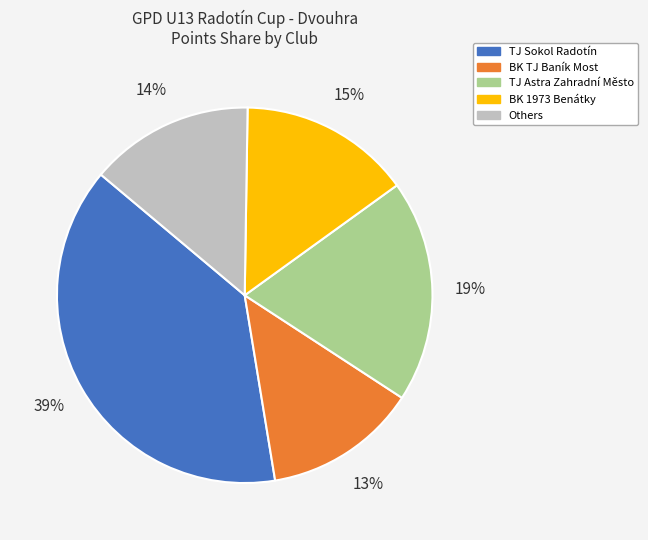

To the nearest percent, what is the average slice percentage?

20%